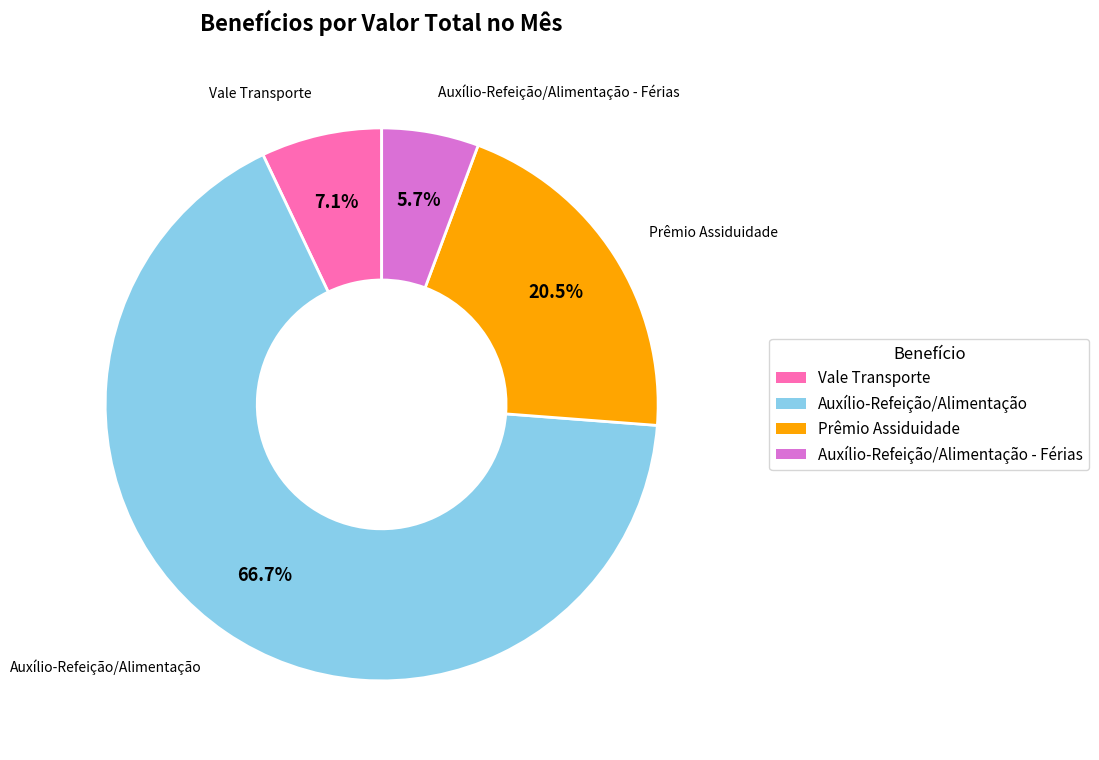

How many segments does this pie chart have?

4